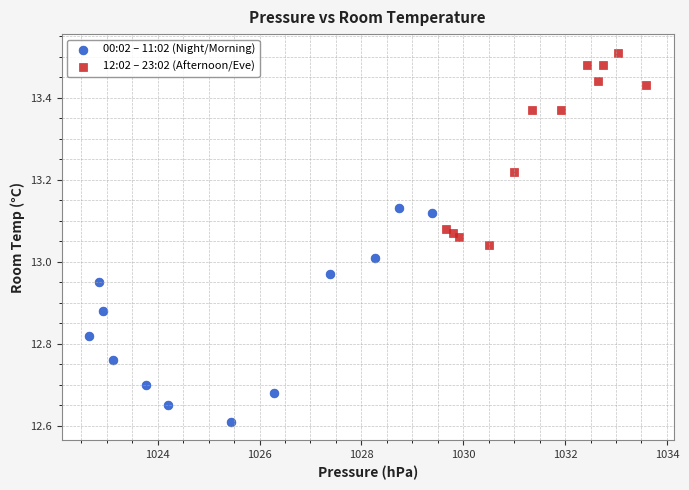

Which series contains the highest Y value?

12:02 – 23:02 (Afternoon/Eve)